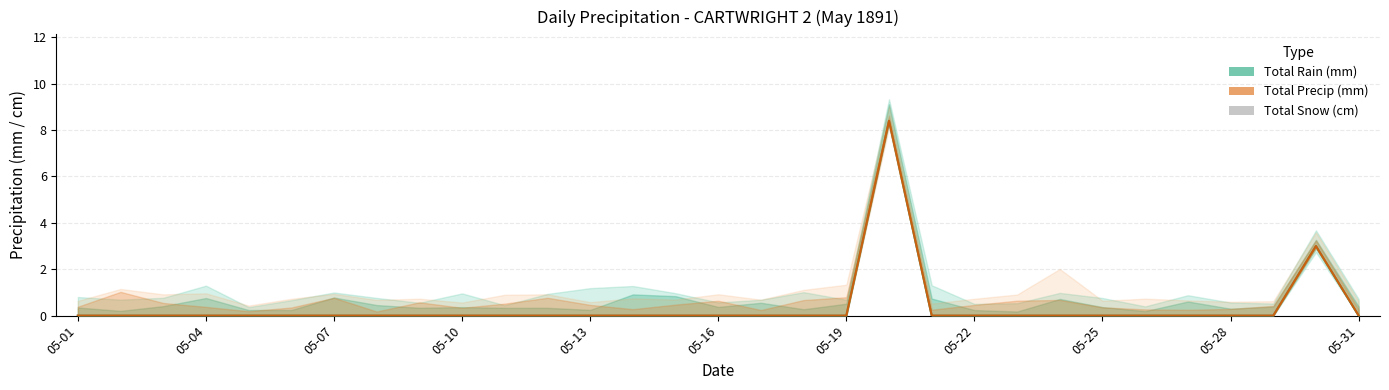

Between 05-10 and 05-20, which series saw the biggest shift?

Total Rain (mm)